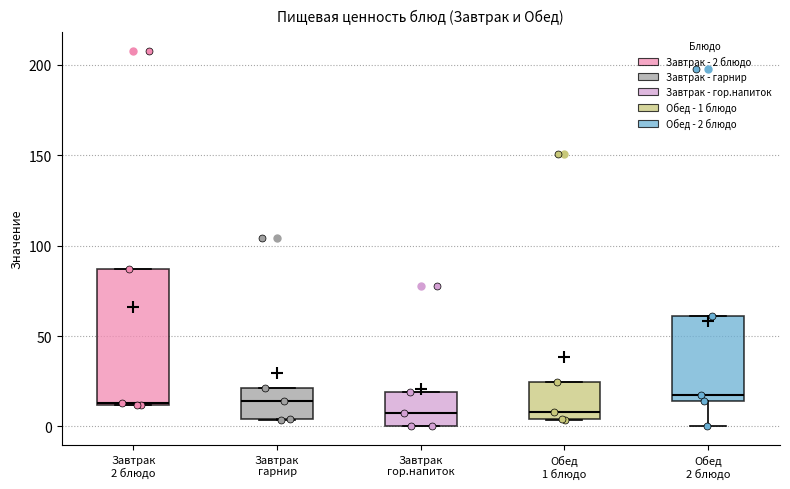

Reading left to right, transcribe this box plot: for each box, give where its median line is, the range the box spans, and where its two whiskers end, as read against the y-axis. The values are not printed on the chart, so give them approximately, as read against the axis.

Завтрак 2 блюдо: median 15, box 10 to 85, whiskers 10 to 85
Завтрак гарнир: median 15, box 5 to 20, whiskers 5 to 20
Завтрак гор.напиток: median 5, box 0 to 20, whiskers 0 to 20
Обед 1 блюдо: median 10, box 5 to 25, whiskers 5 to 25
Обед 2 блюдо: median 15 (just above the box's lower edge), box 15 to 60, whiskers 0 to 60